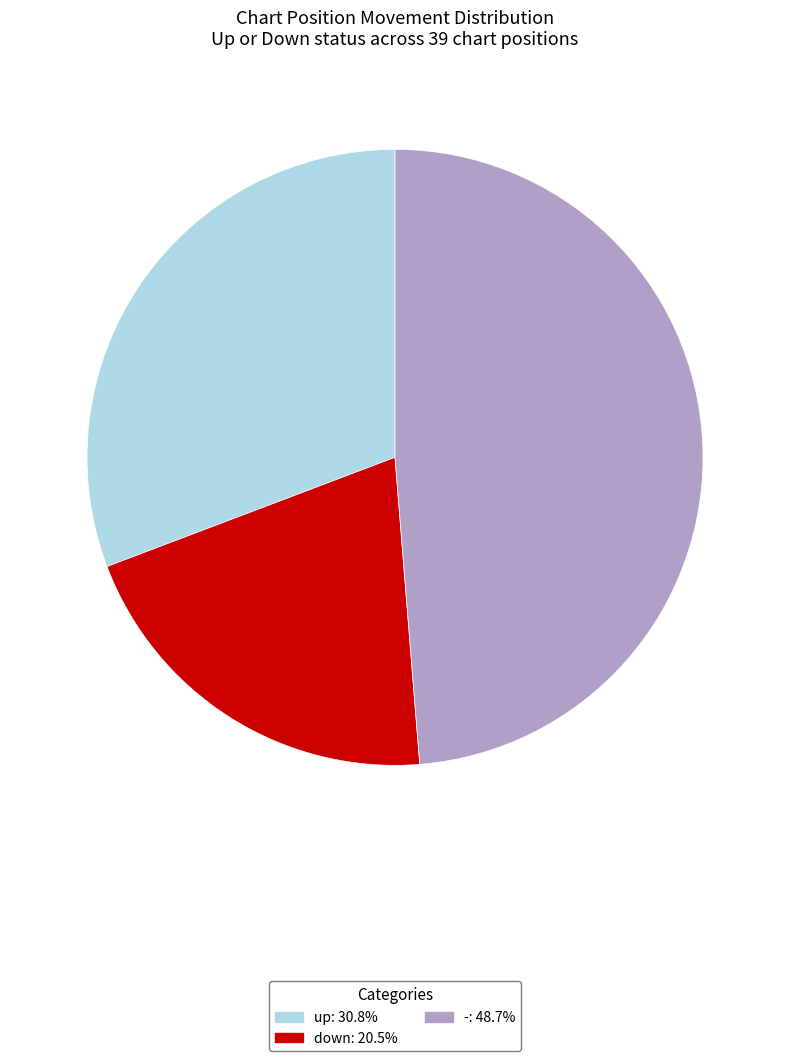

Is the sum of up and down greater than half?

Yes